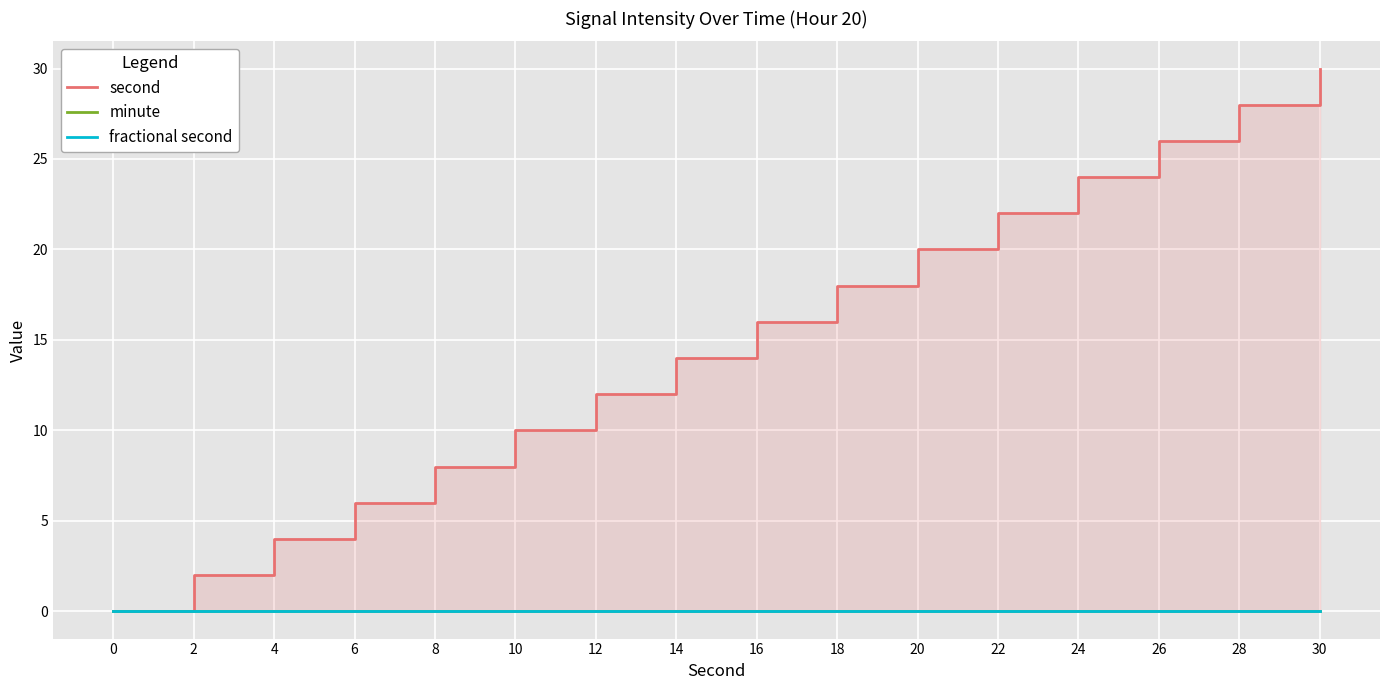

At how many categories does at least one series exceed 16?

7